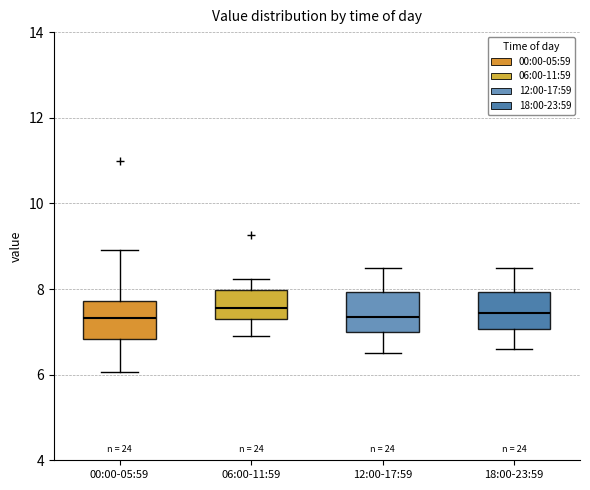

Reading left to right, transcribe this box plot: for each box, give where its median line is, the range the box spans, and where its two whiskers end, as read against the y-axis. The values are not printed on the chart, so give them approximately, as read against the axis.

00:00-05:59: median 7.4, box 6.8 to 7.8, whiskers 6.0 to 9.0
06:00-11:59: median 7.6, box 7.2 to 8.0, whiskers 7.0 to 8.2
12:00-17:59: median 7.4, box 7.0 to 8.0, whiskers 6.6 to 8.6
18:00-23:59: median 7.4, box 7.0 to 8.0, whiskers 6.6 to 8.6